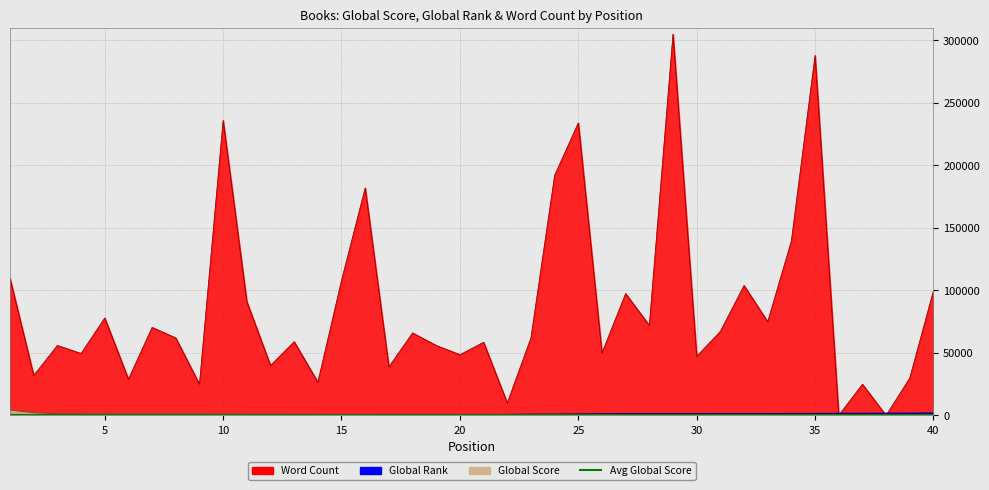

Read the Word Count value at 31, to the nearest 50.

67200